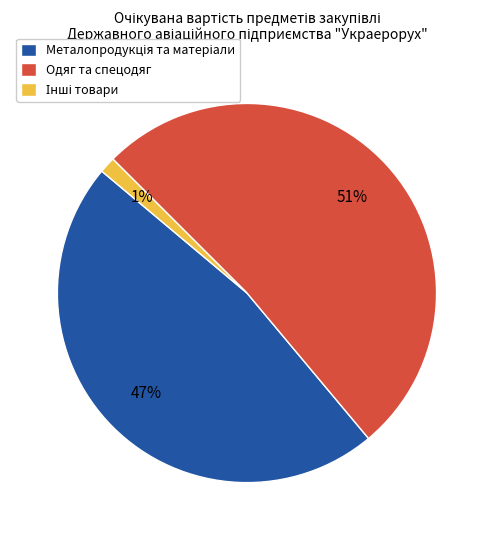

Is there a majority slice in this chart?

Yes